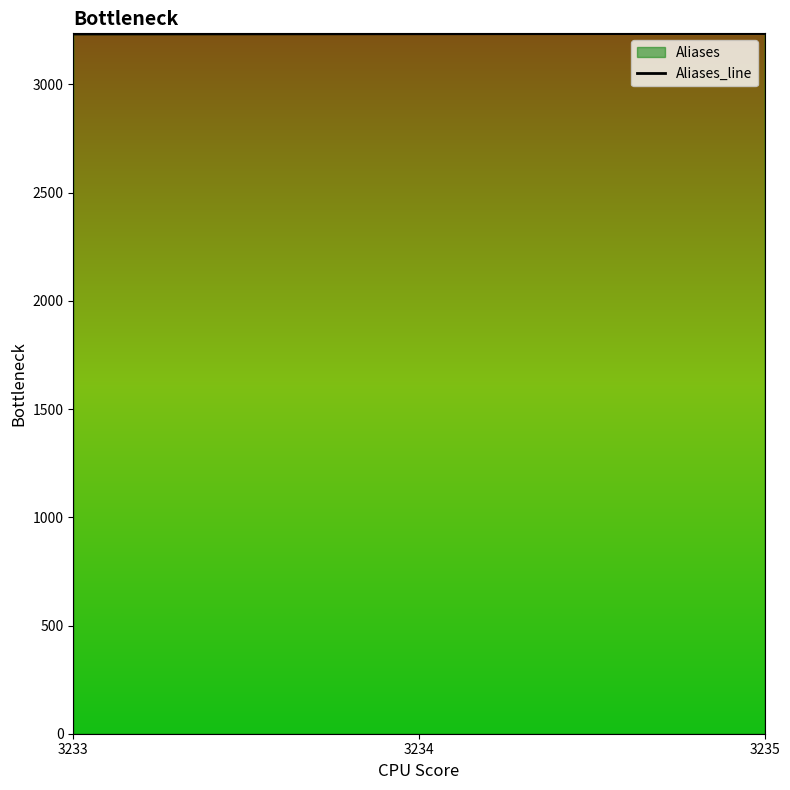

The chart shows a value of 4448 at 3235. True or false?

False